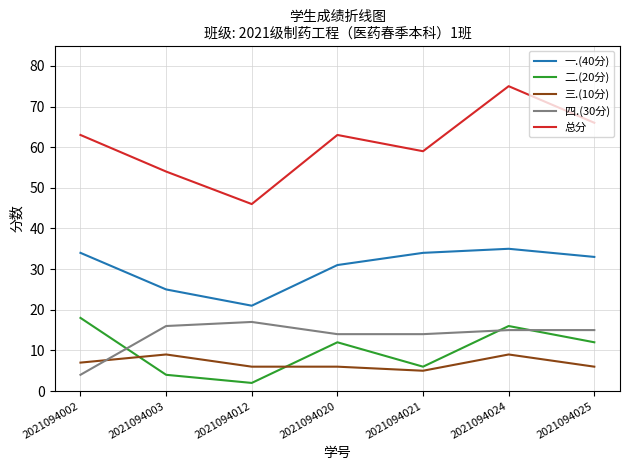

Which series has the widest spread of values?

总分